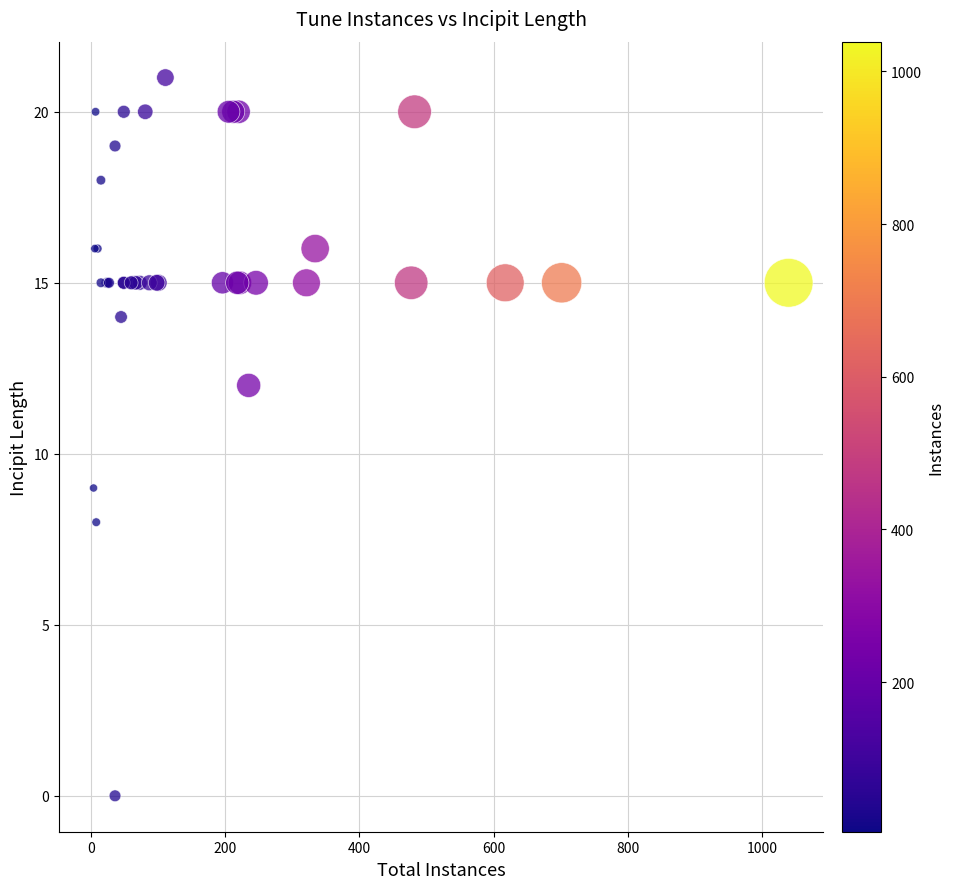

What Y value in the scatter plot is closest to 10?

9